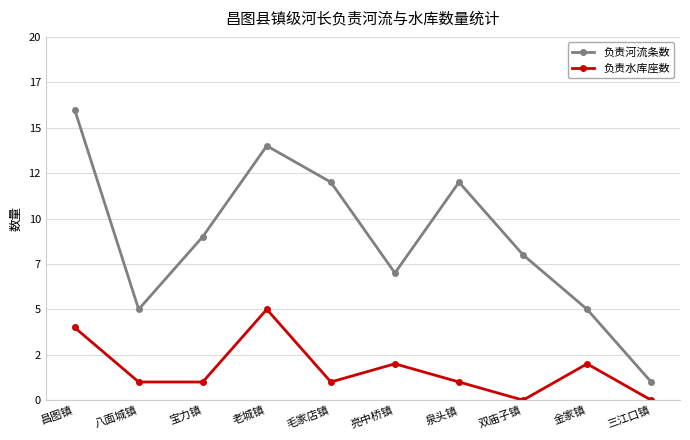

True or false: 负责河流条数 and 负责水库座数 cross at least once.

False